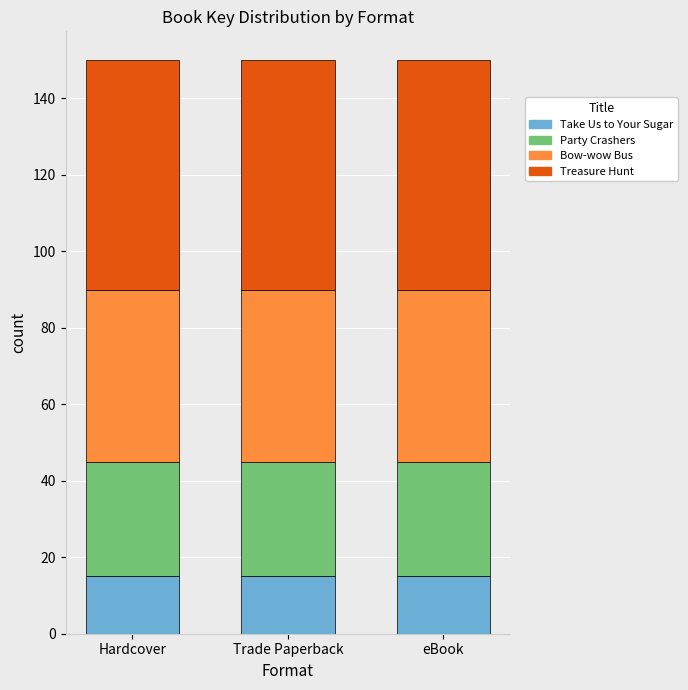

The value of Take Us to Your Sugar at eBook is 25. True or false?

False